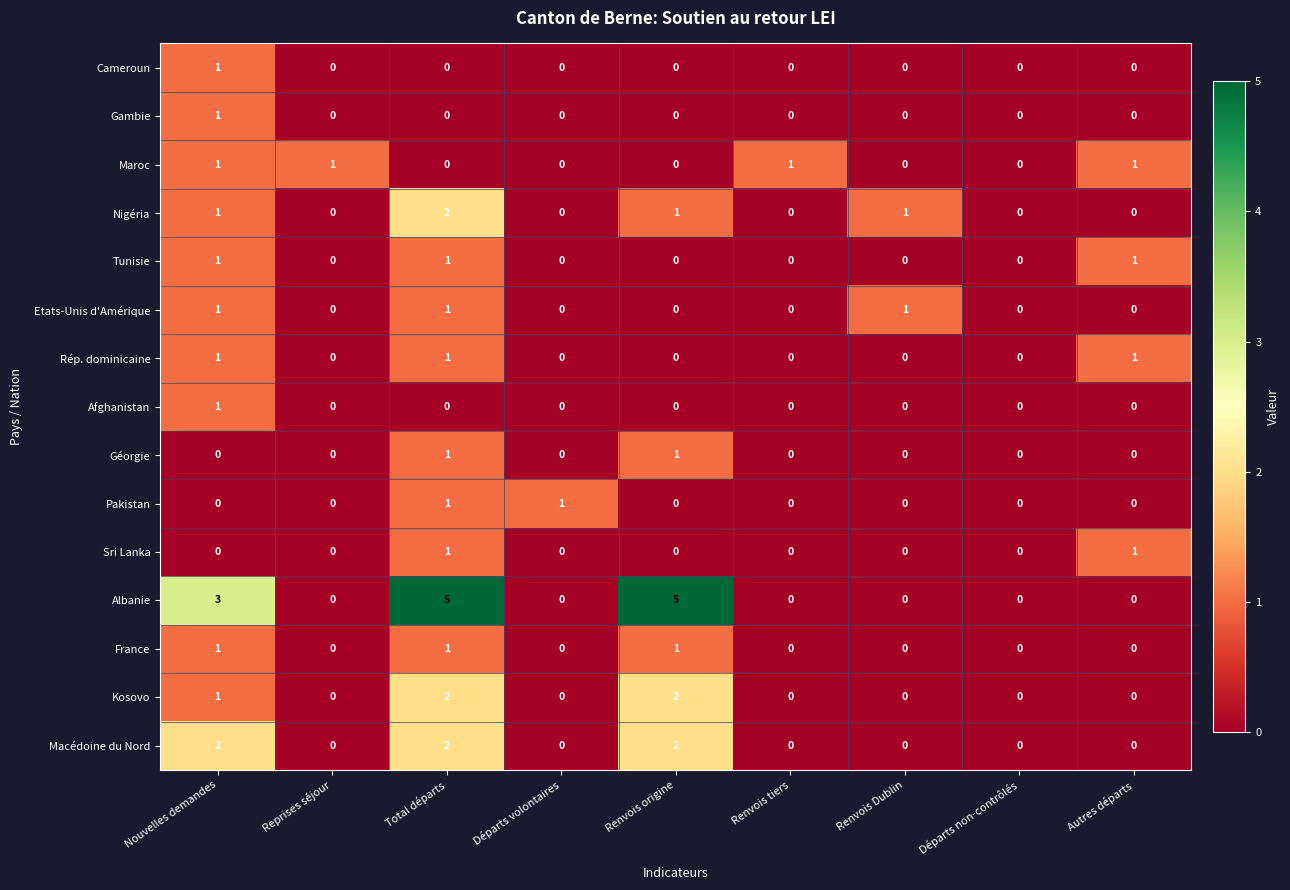

What is the spread (max minus min) of values at Total départs?

5